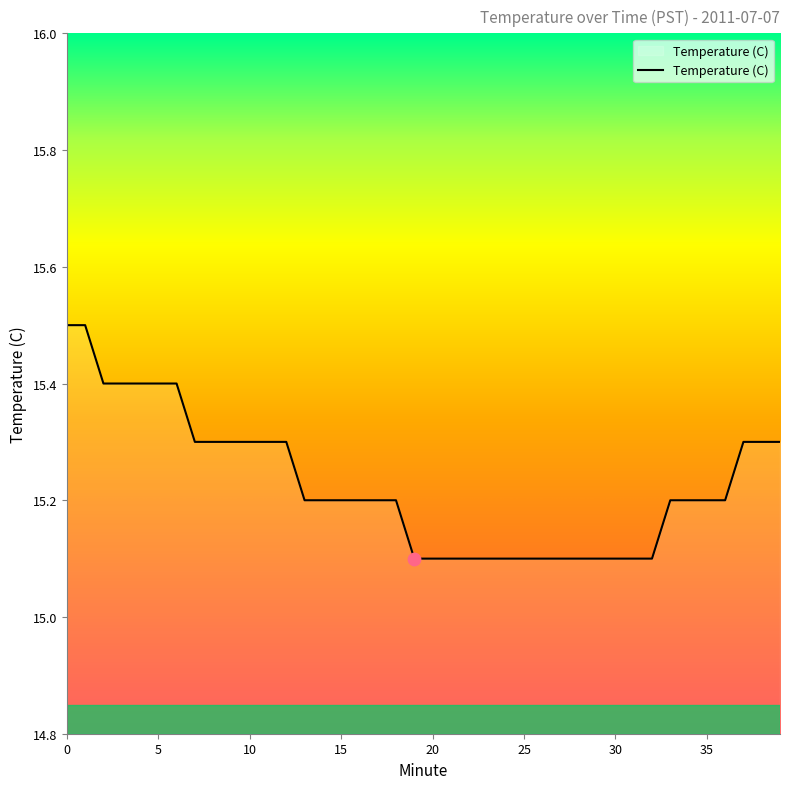

What is the maximum value shown in the chart?

15.5